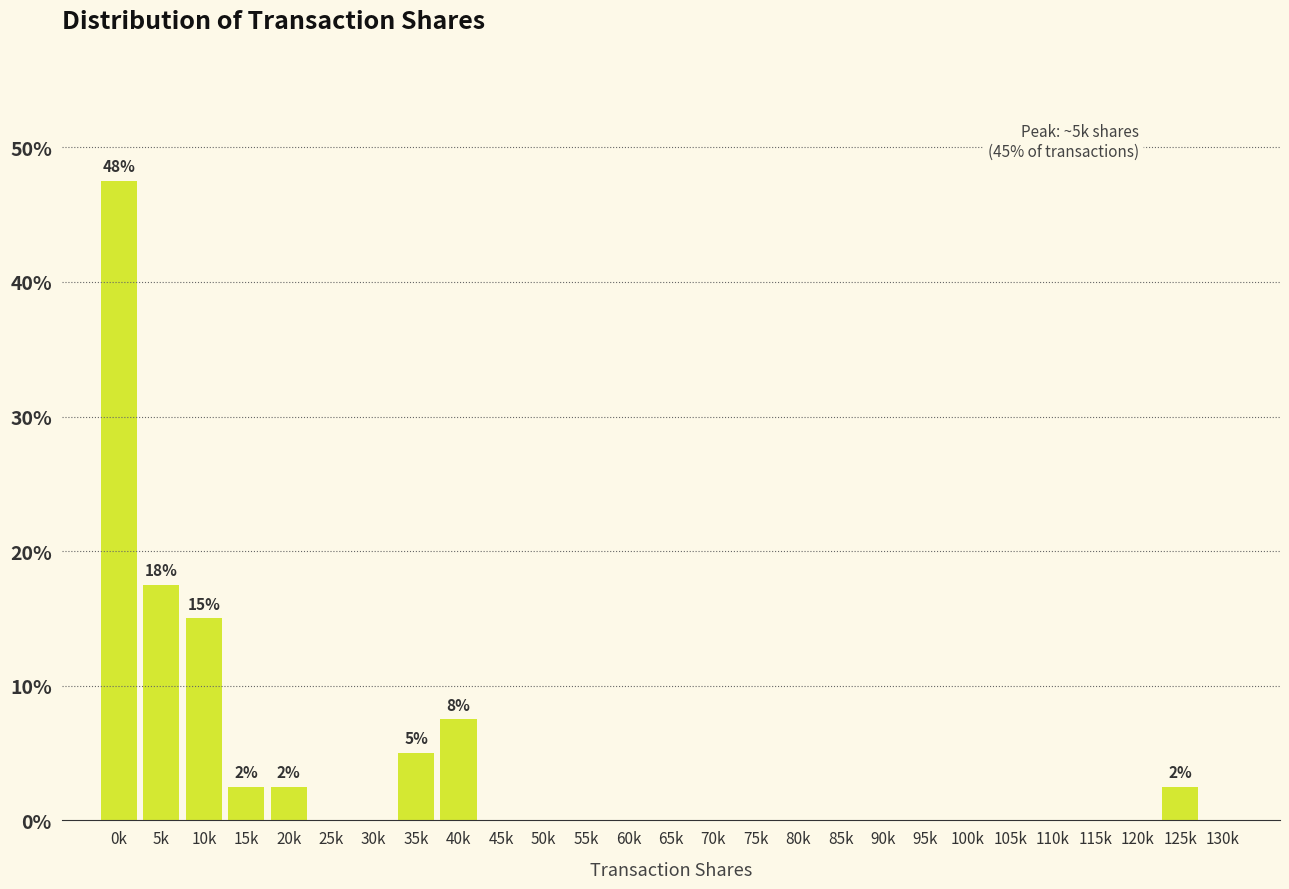

Reading left to right, list all the values displayed in this chart.

0k=47.5	5k=17.5	10k=15.0	15k=2.5	20k=2.5	25k=0.0	30k=0.0	35k=5.0	40k=7.5	45k=0.0	50k=0.0	55k=0.0	60k=0.0	65k=0.0	70k=0.0	75k=0.0	80k=0.0	85k=0.0	90k=0.0	95k=0.0	100k=0.0	105k=0.0	110k=0.0	115k=0.0	120k=0.0	125k=2.5	130k=0.0